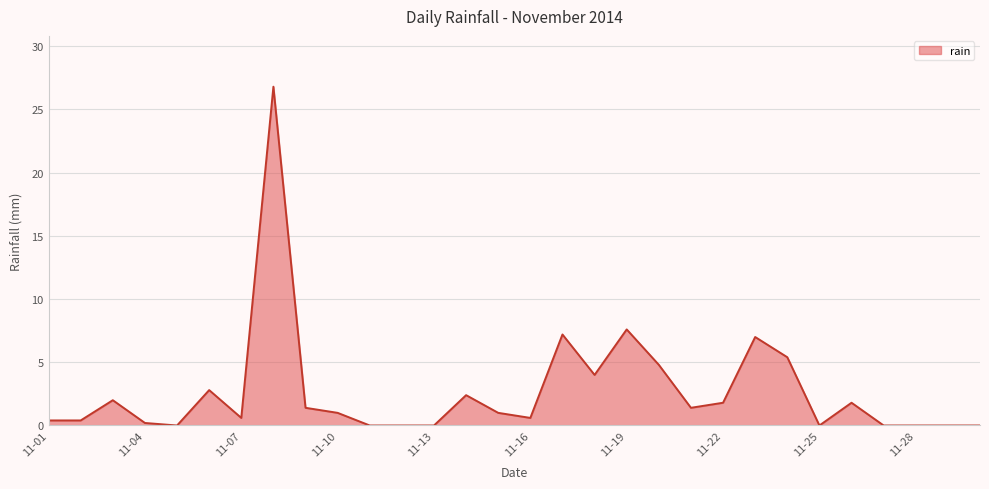

What is the difference between the maximum and minimum values?

26.8